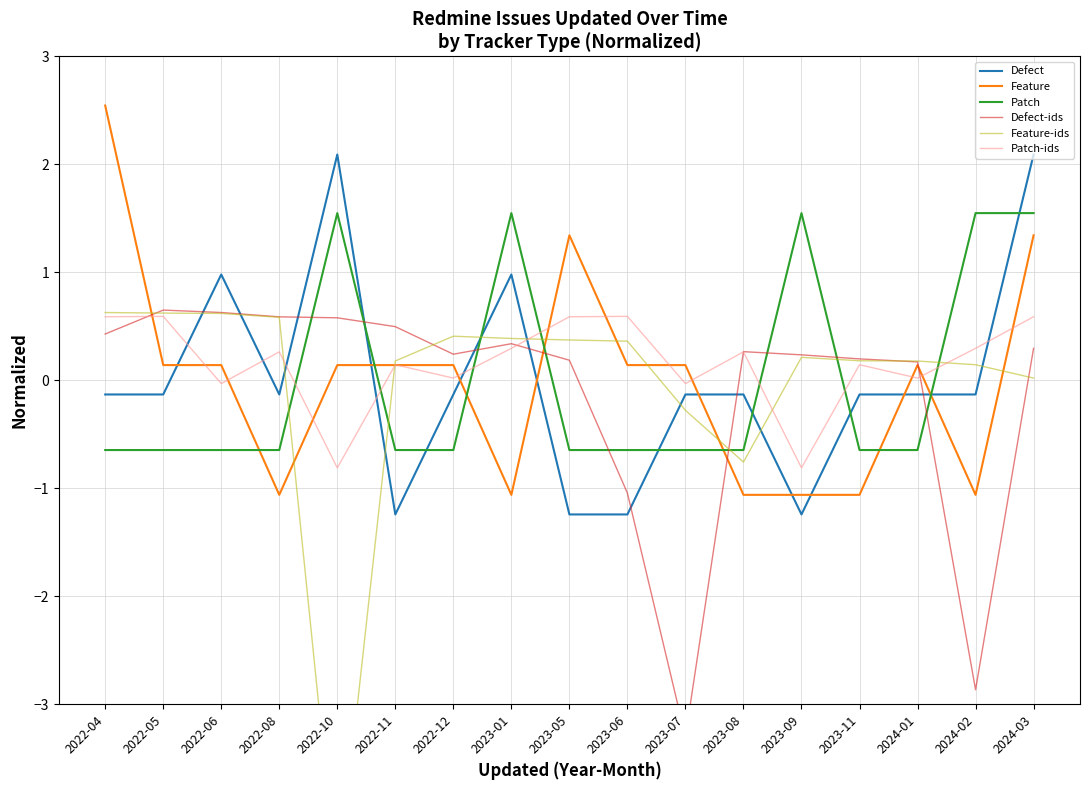

At which category does the chart reach its peak across all series?

2022-04